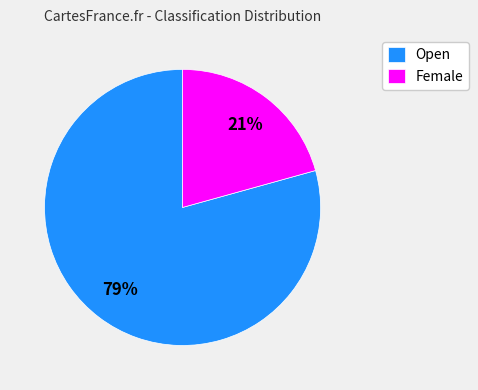

To the nearest percent, what is the average slice percentage?

50%